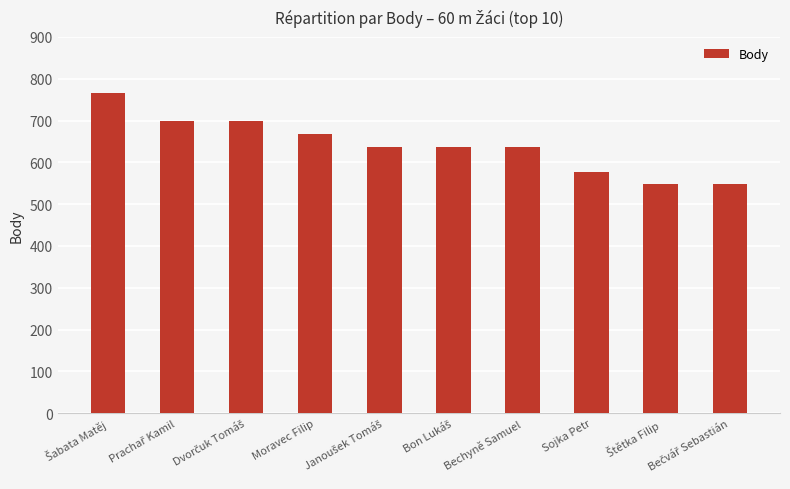

What is the sum of all values?

6417